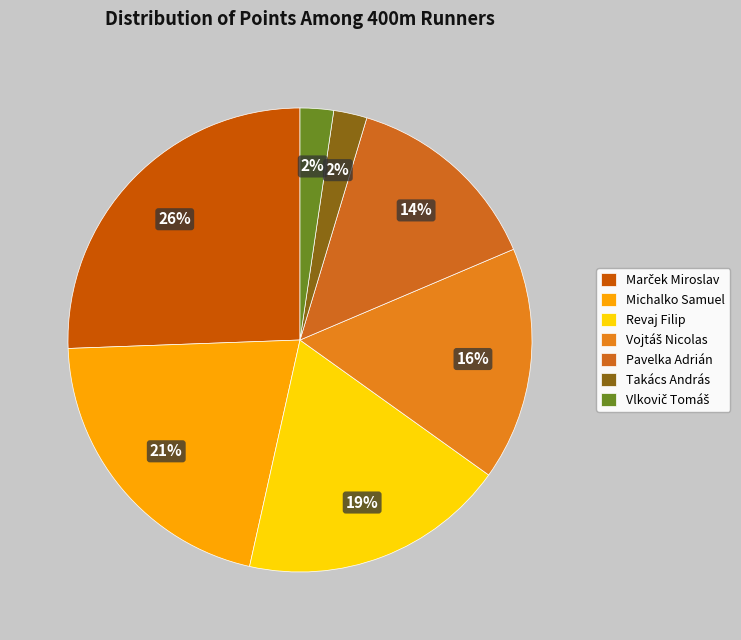

Does any single category account for the majority?

No